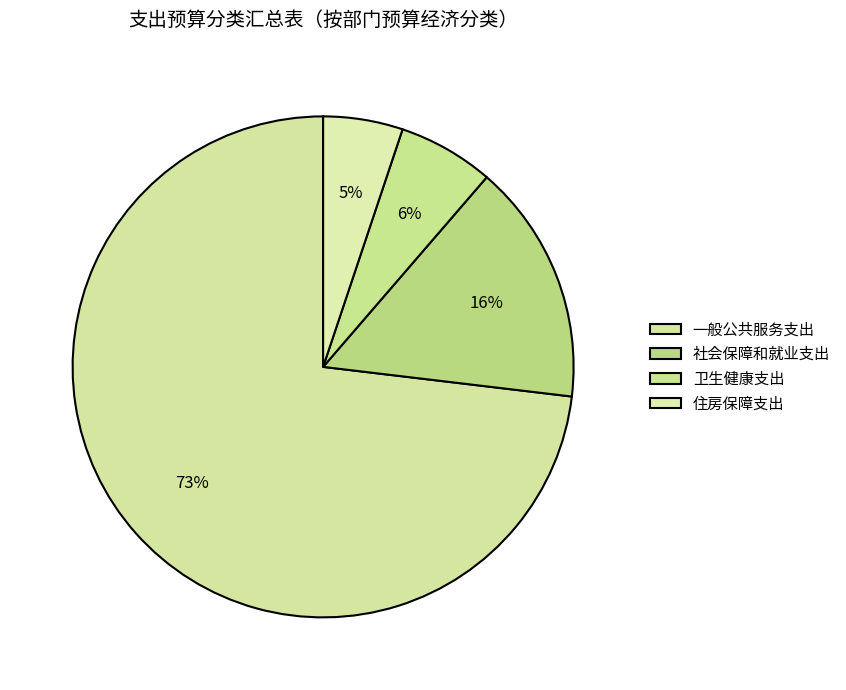

To the nearest percent, what is the difference between the largest and smallest slice percentages?

68%